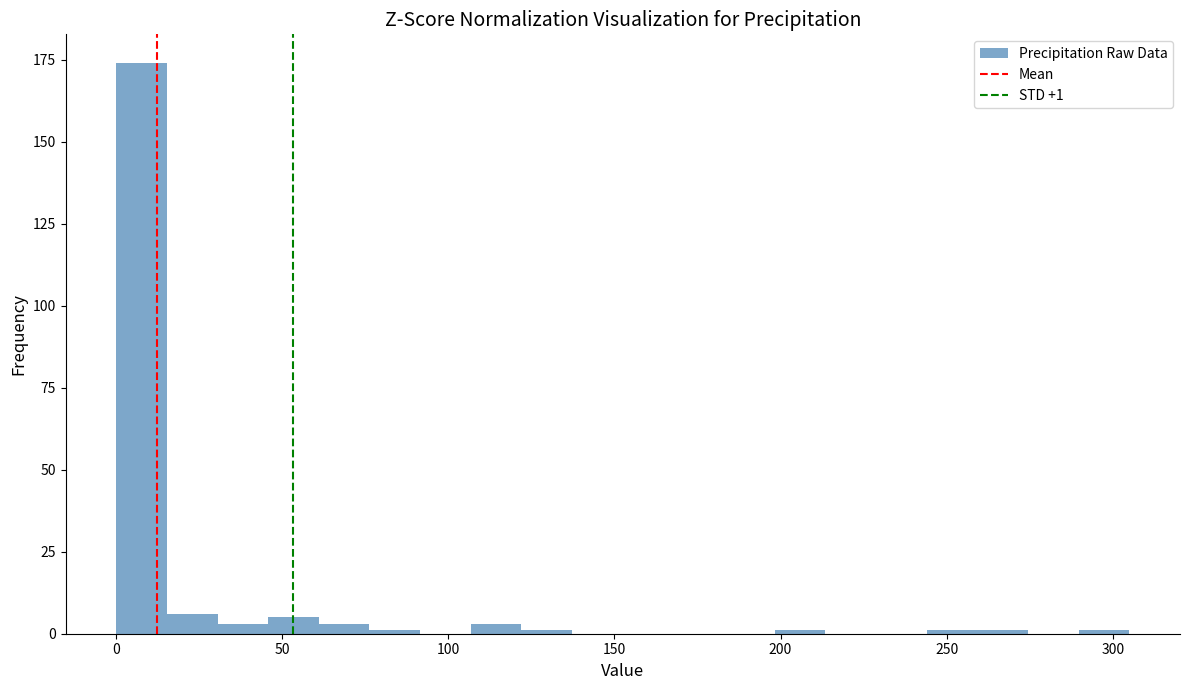

Read against the x-axis, roughly where is the centre of the tallest bar?

10